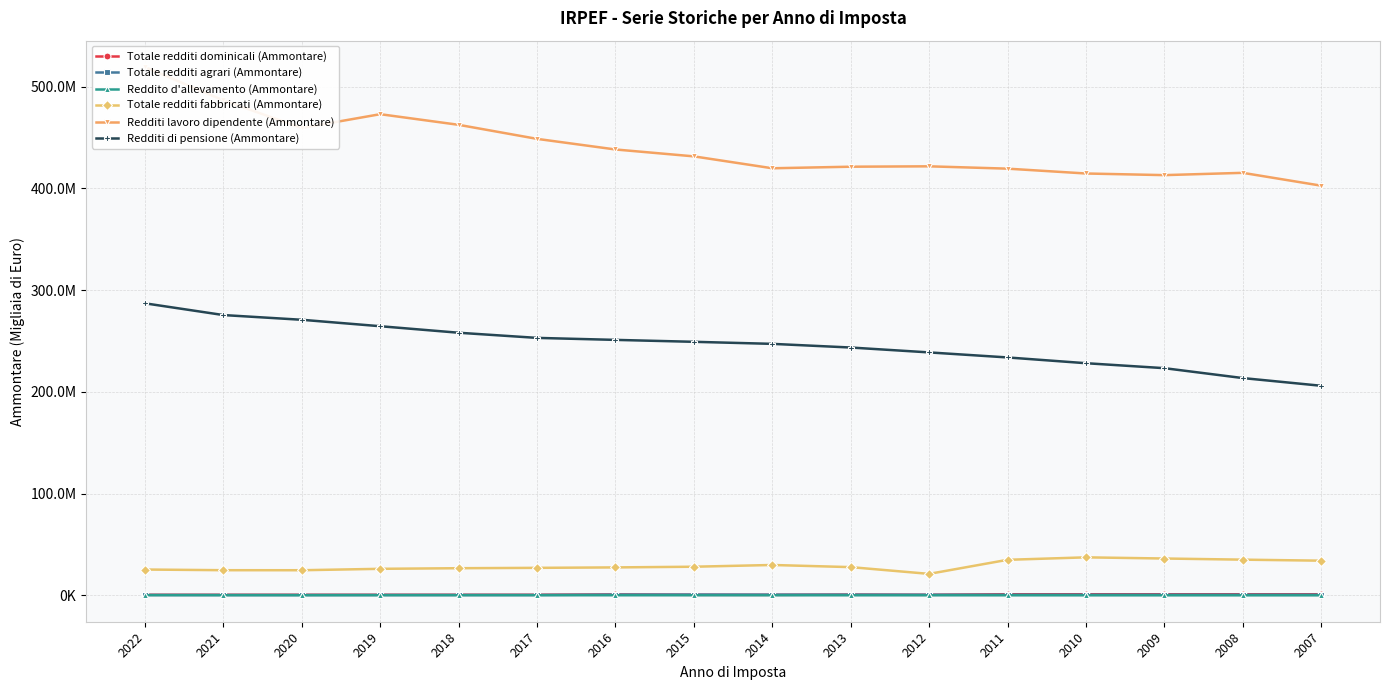

Between 2021 and 2011, which series saw the biggest shift?

Redditi lavoro dipendente (Ammontare)